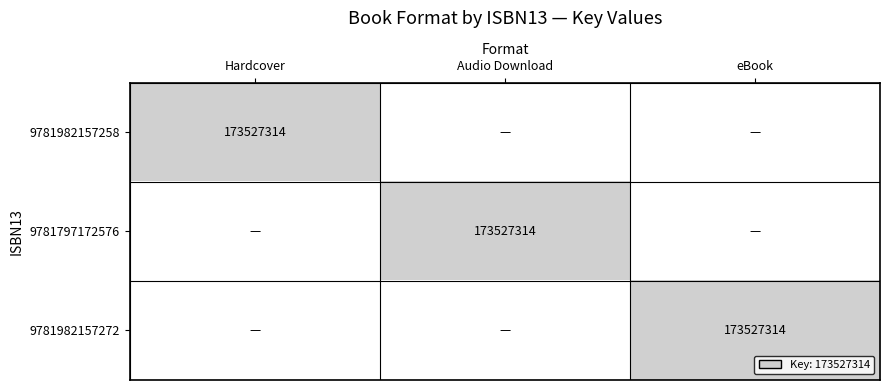

Is it true that 9781982157258 equals 250776079 at Hardcover?

False